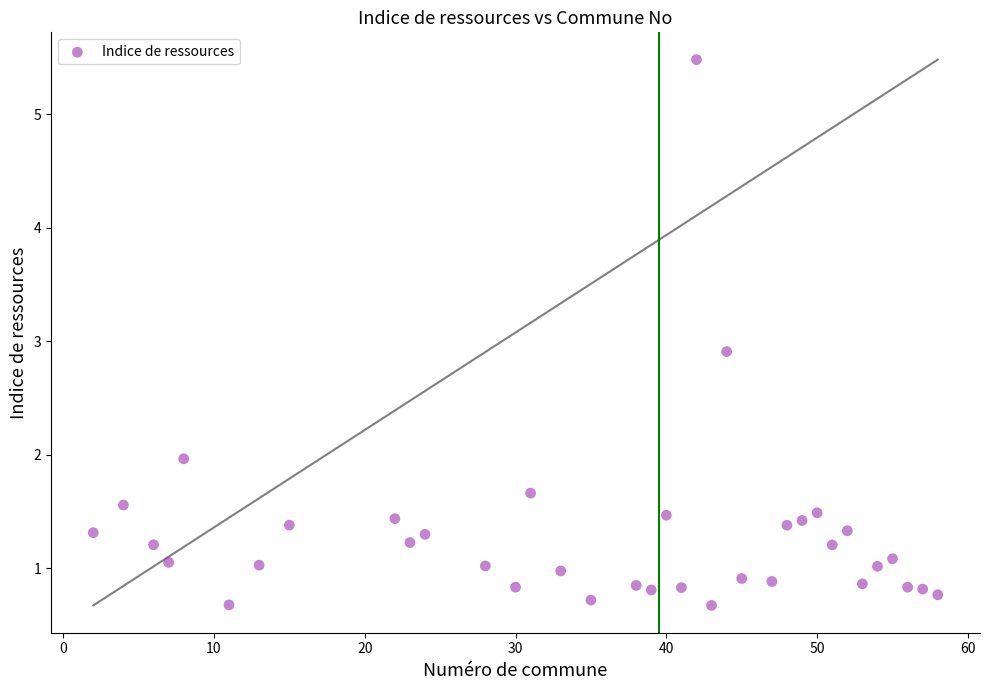

What is the range of X values (max minus min)?

56.0